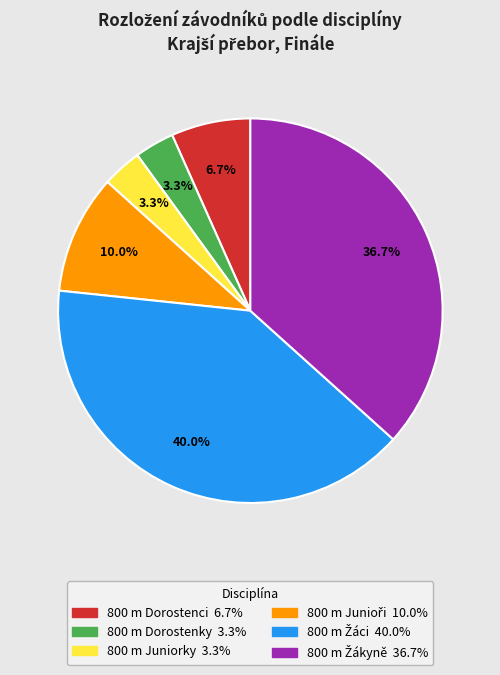

Does any single category account for the majority?

No